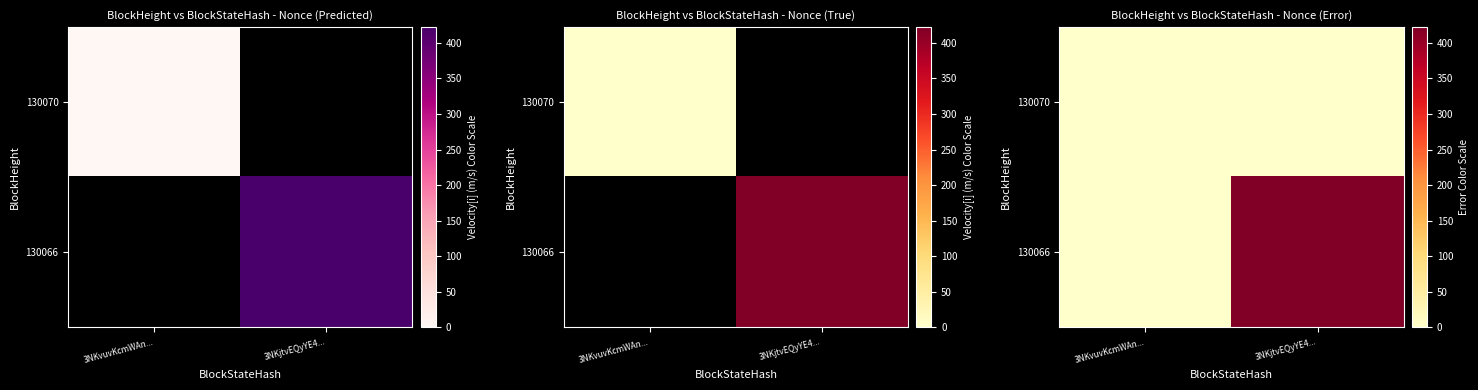

Which label corresponds to the largest value in the chart?

3NKjtvEQyYE4...